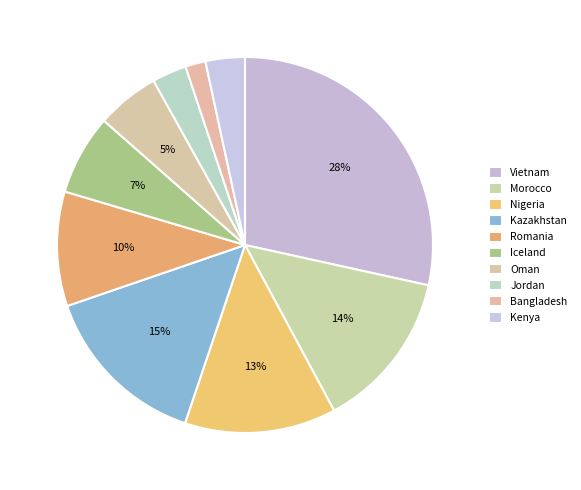

How many slices are in this pie chart?

10